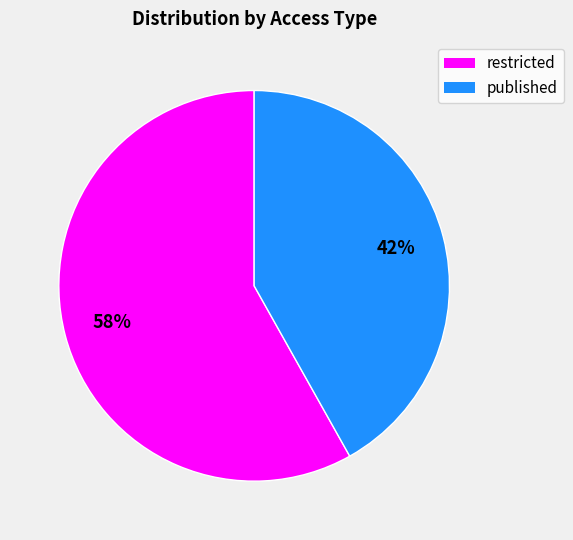

To the nearest percent, what is the average slice percentage?

50%